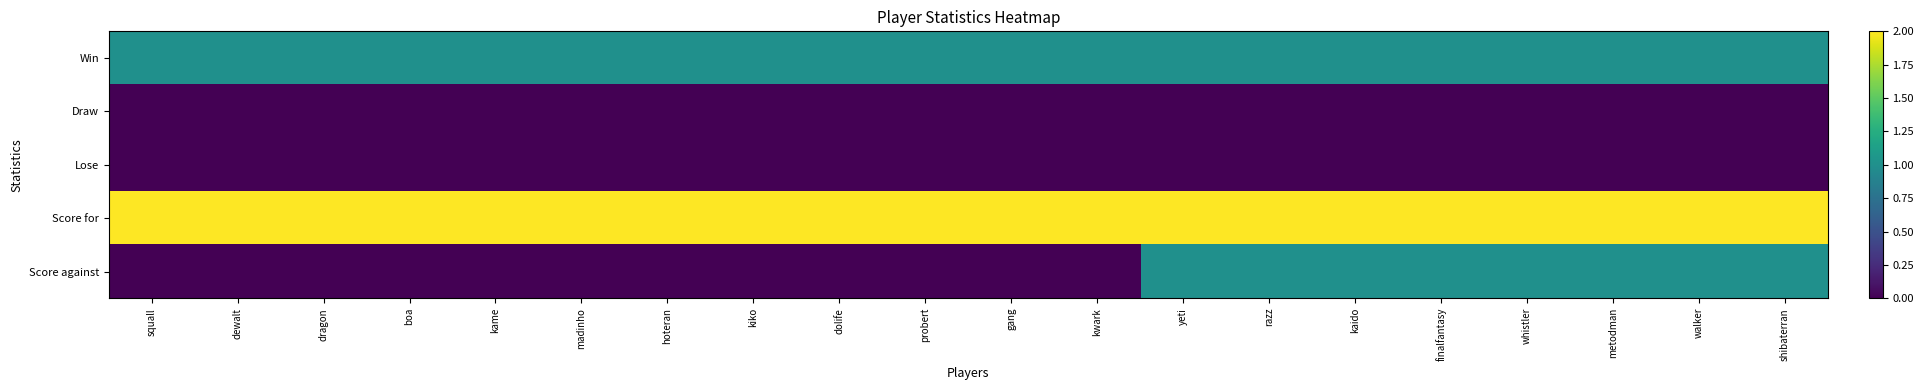

Reading left to right, what are all the values shown in this chart?

Win: squall=1	dewalt=1	dragon=1	boa=1	kame=1	madinho=1	hoteran=1	kiko=1	dolife=1	probert=1	gang=1	kwark=1	yeti=1	razz=1	kaido=1	finalfantasy=1	whistler=1	metodman=1	walker=1	shibaterran=1
Draw: squall=0	dewalt=0	dragon=0	boa=0	kame=0	madinho=0	hoteran=0	kiko=0	dolife=0	probert=0	gang=0	kwark=0	yeti=0	razz=0	kaido=0	finalfantasy=0	whistler=0	metodman=0	walker=0	shibaterran=0
Lose: squall=0	dewalt=0	dragon=0	boa=0	kame=0	madinho=0	hoteran=0	kiko=0	dolife=0	probert=0	gang=0	kwark=0	yeti=0	razz=0	kaido=0	finalfantasy=0	whistler=0	metodman=0	walker=0	shibaterran=0
Score for: squall=2	dewalt=2	dragon=2	boa=2	kame=2	madinho=2	hoteran=2	kiko=2	dolife=2	probert=2	gang=2	kwark=2	yeti=2	razz=2	kaido=2	finalfantasy=2	whistler=2	metodman=2	walker=2	shibaterran=2
Score against: squall=0	dewalt=0	dragon=0	boa=0	kame=0	madinho=0	hoteran=0	kiko=0	dolife=0	probert=0	gang=0	kwark=0	yeti=1	razz=1	kaido=1	finalfantasy=1	whistler=1	metodman=1	walker=1	shibaterran=1